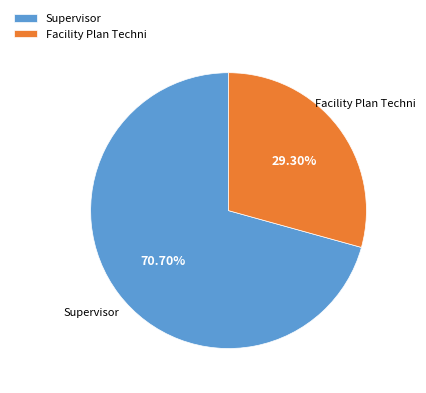

What percentage is the Supervisor slice, to the nearest percent?

71%